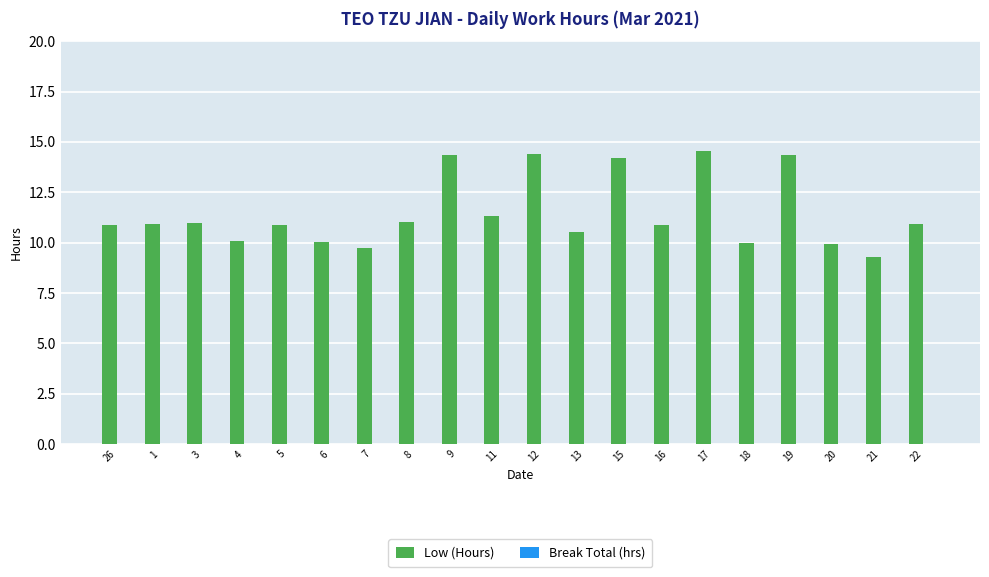

The value at 21 is 5.0. True or false?

False